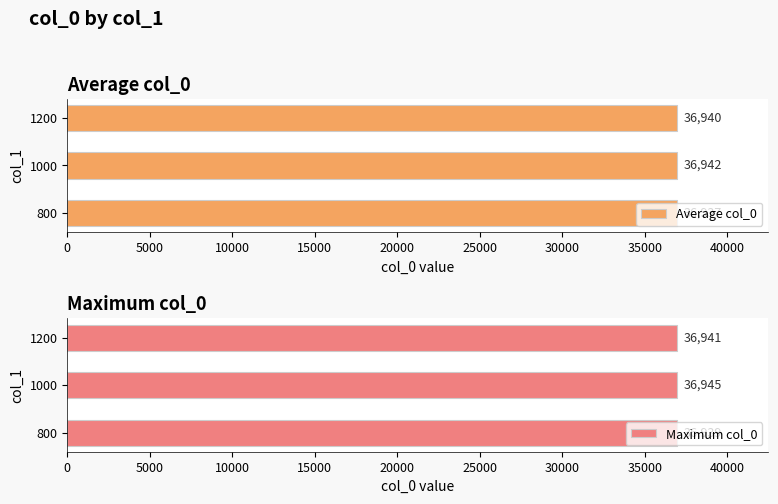

Rank the categories by Maximum col_0 value from lowest to highest.

800, 1200, 1000